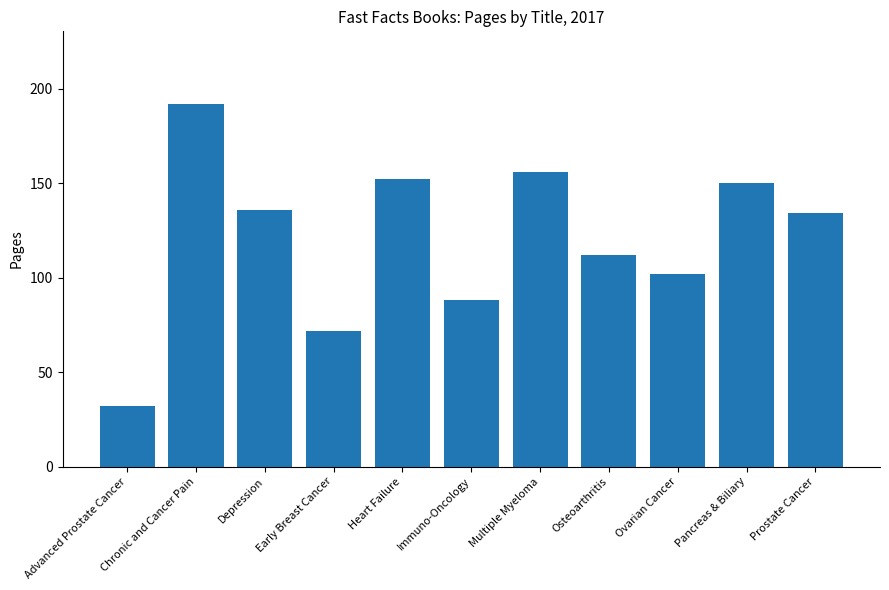

What is the approximate value at Osteoarthritis, to the nearest 5?

110